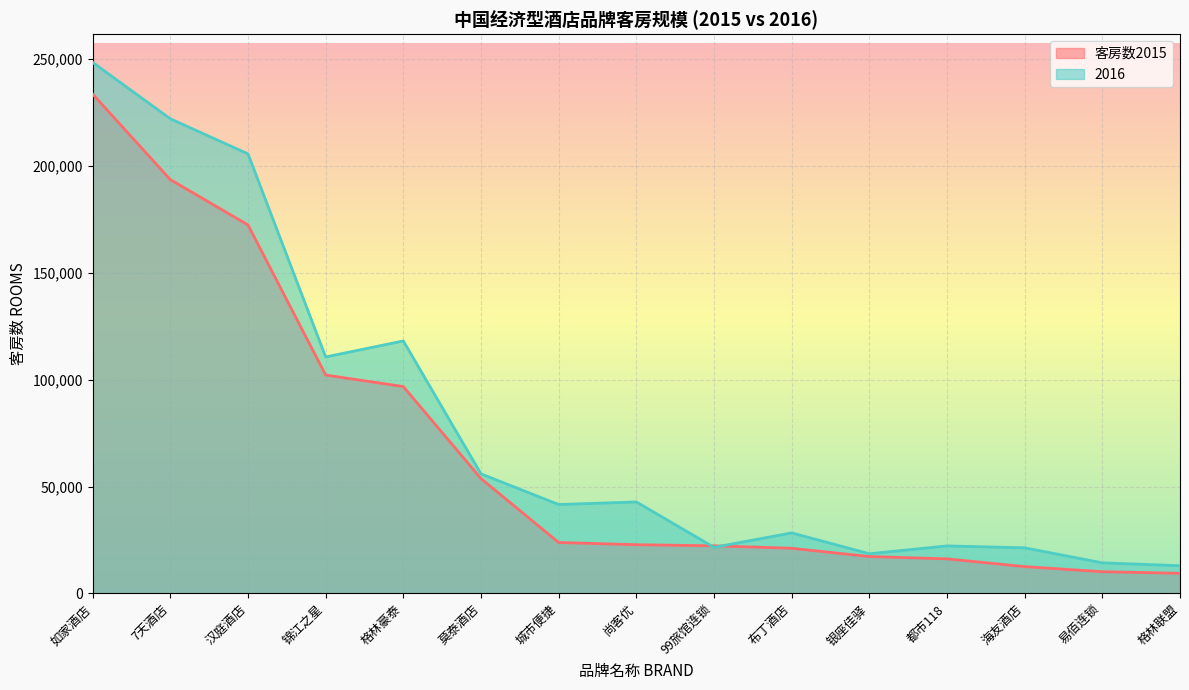

What is the label of the 4th point from the right?

都市118